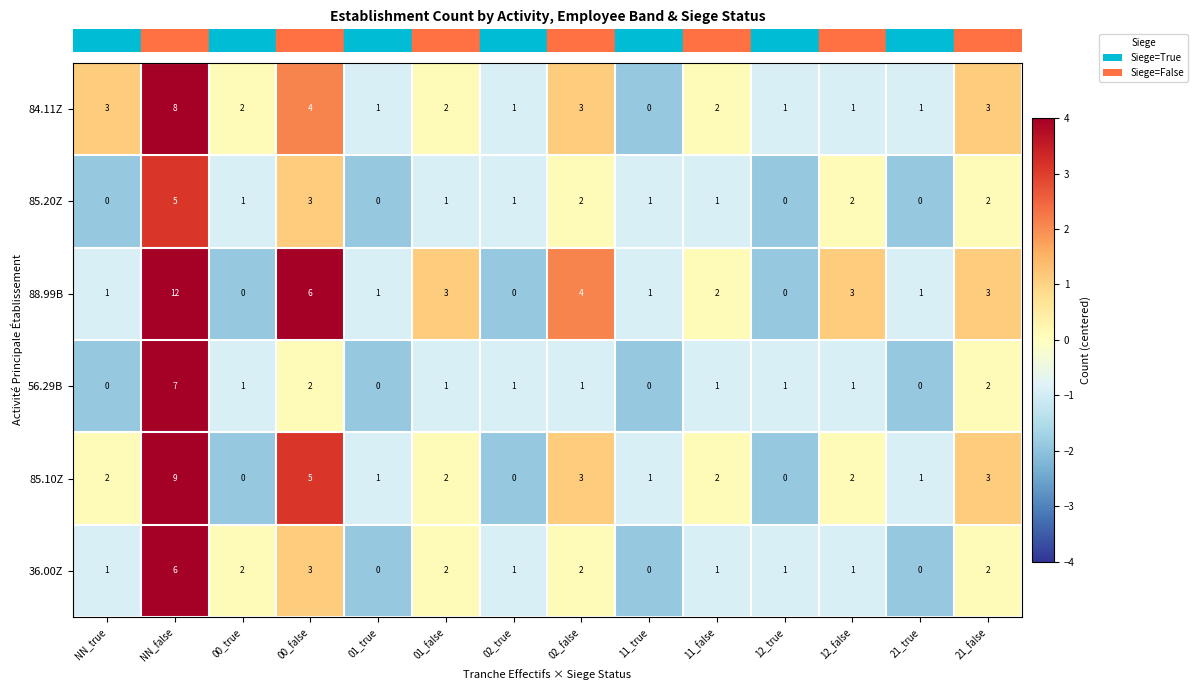

How many values in the 84.11Z series are below 2?

6